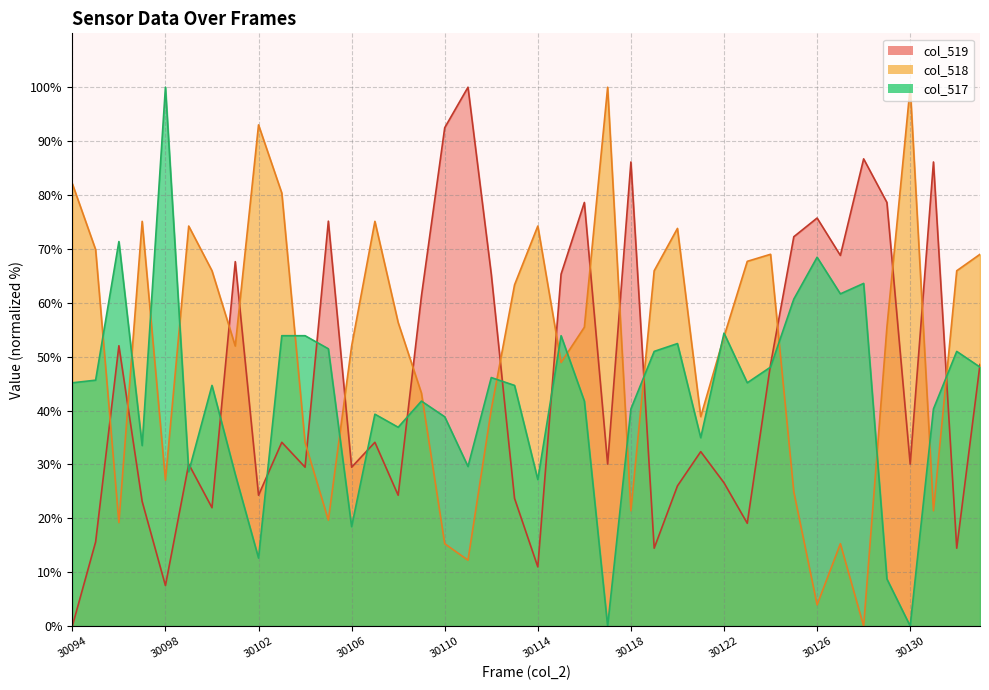

What is the spread (max minus min) of values at 30098?

92.5